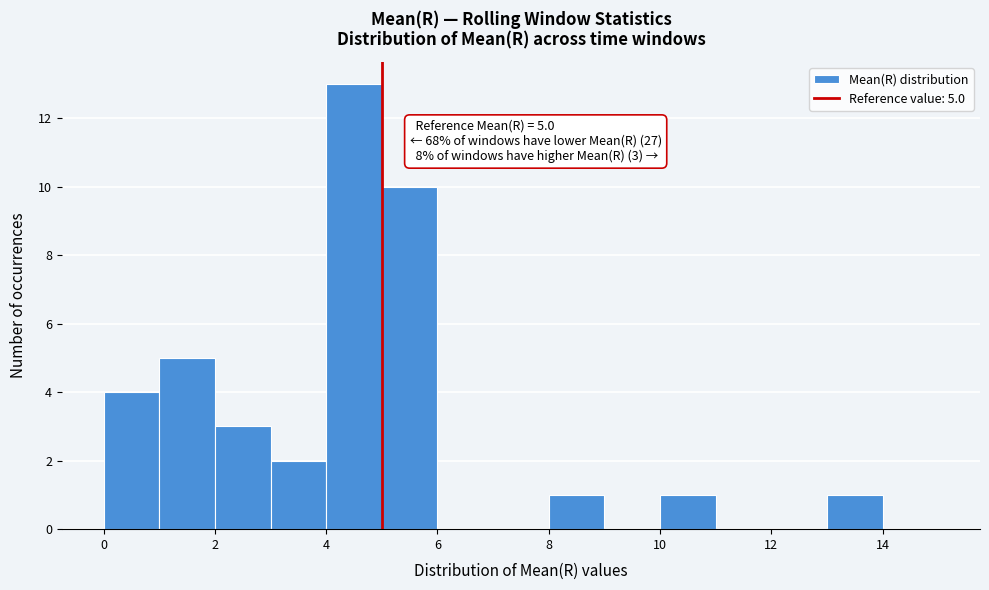

Over which range of the x-axis is the bar tallest?

4 to 5